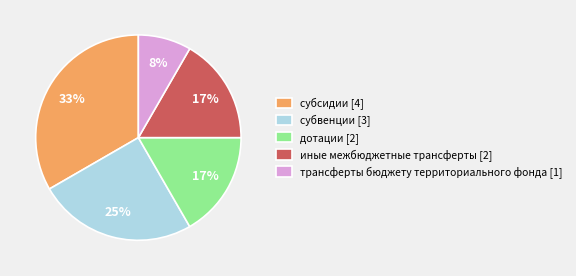

Which has a higher value, иные межбюджетные трансферты or субсидии?

субсидии